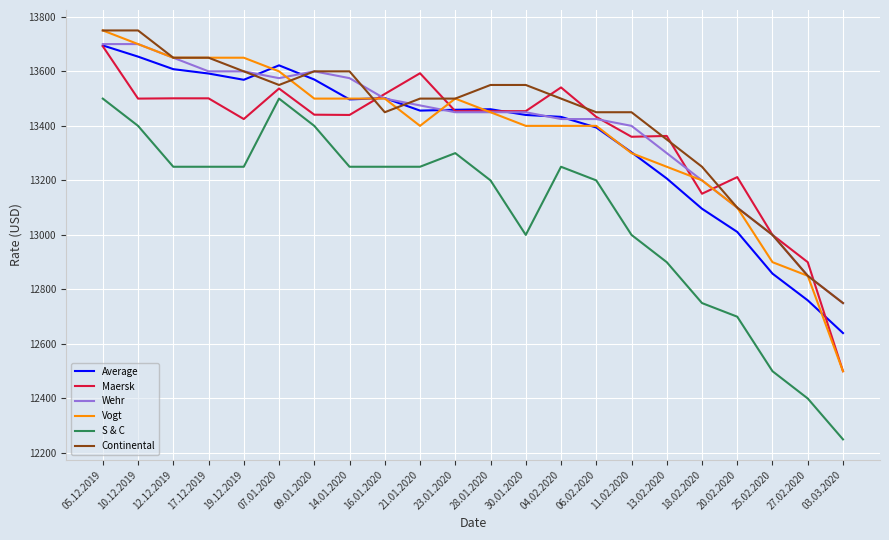

How many lines are shown in the chart?

6